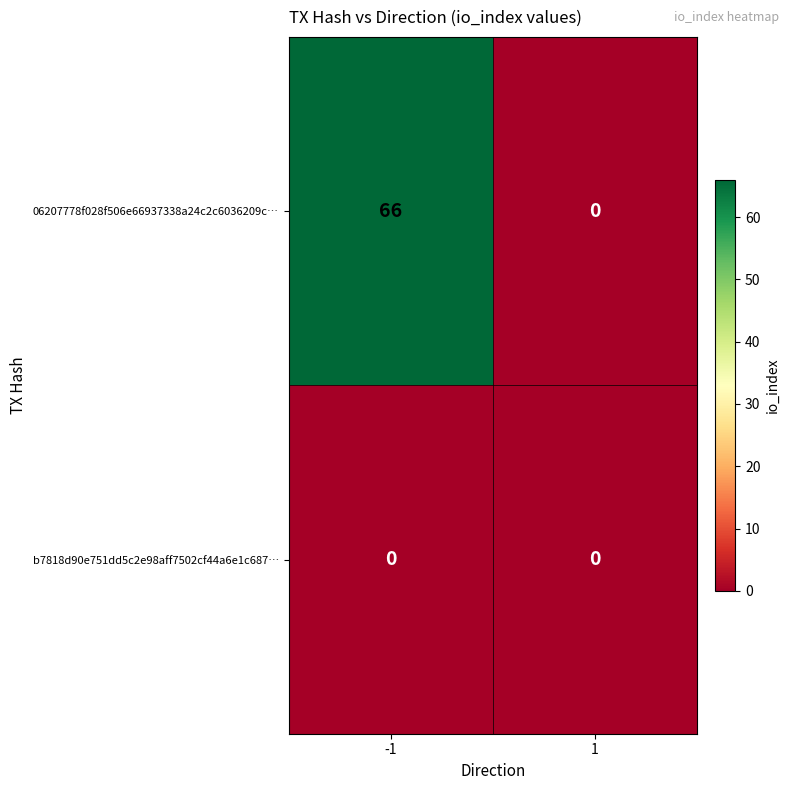

Reading right to left, list all the values displayed in this chart.

06207778f028f506e66937338a24c2c6036209c…: 0	66
b7818d90e751dd5c2e98aff7502cf44a6e1c687…: 0	0